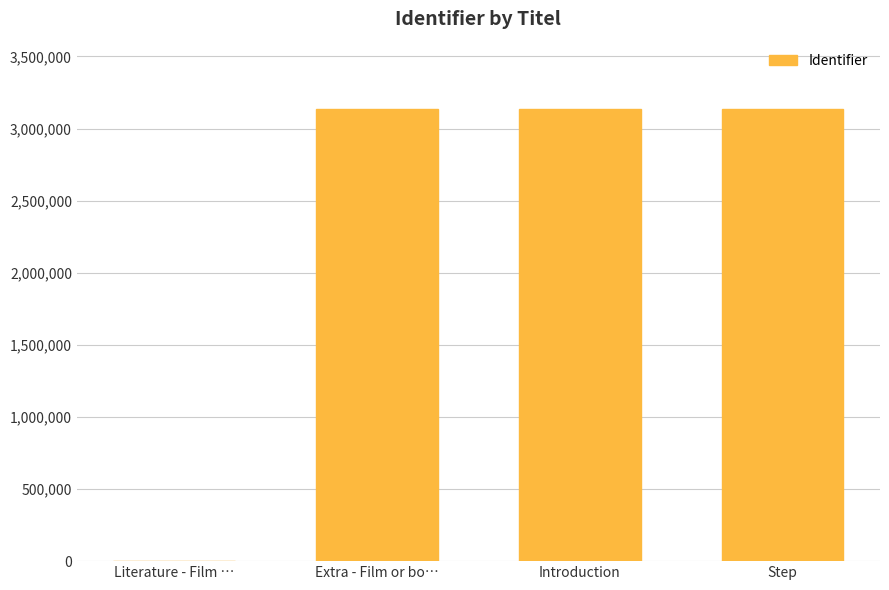

What is the change in value from Literature - Film … to Step?

+3132809